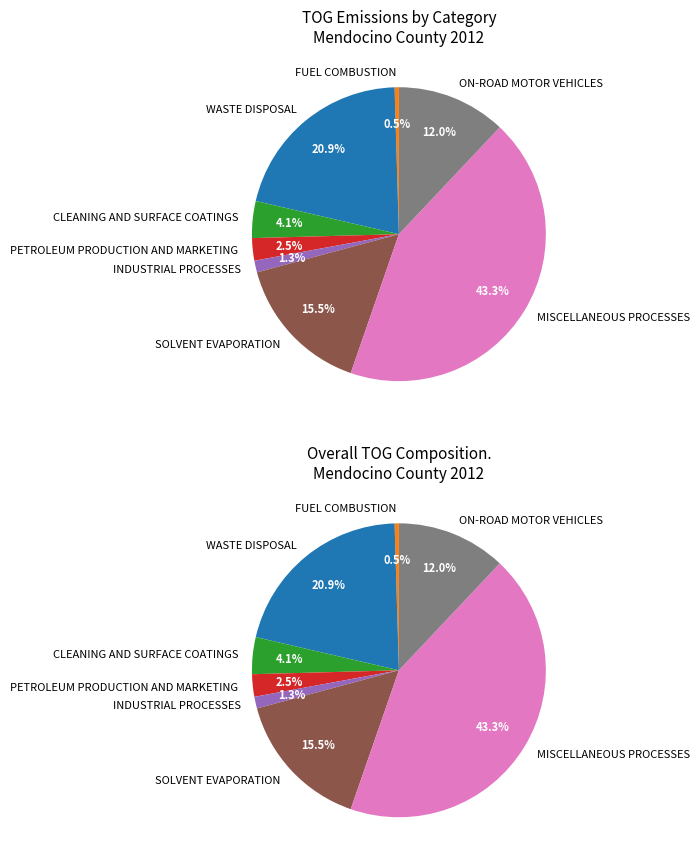

True or false: FUEL COMBUSTION accounts for 0% of the total.

True